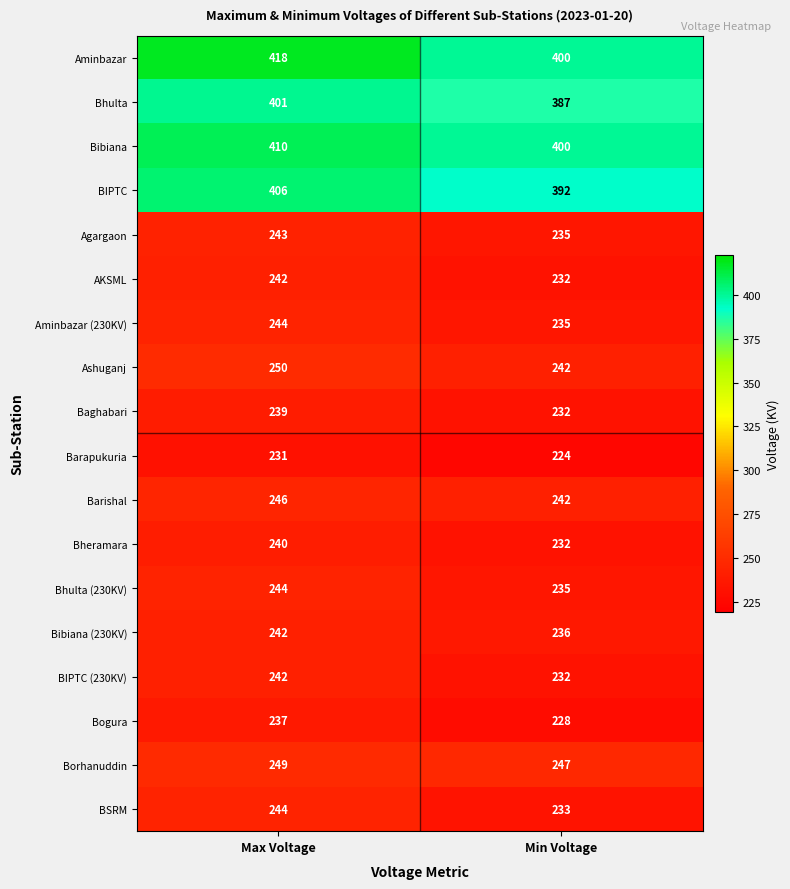

Which category has the highest value in the Agargaon series?

Max Voltage